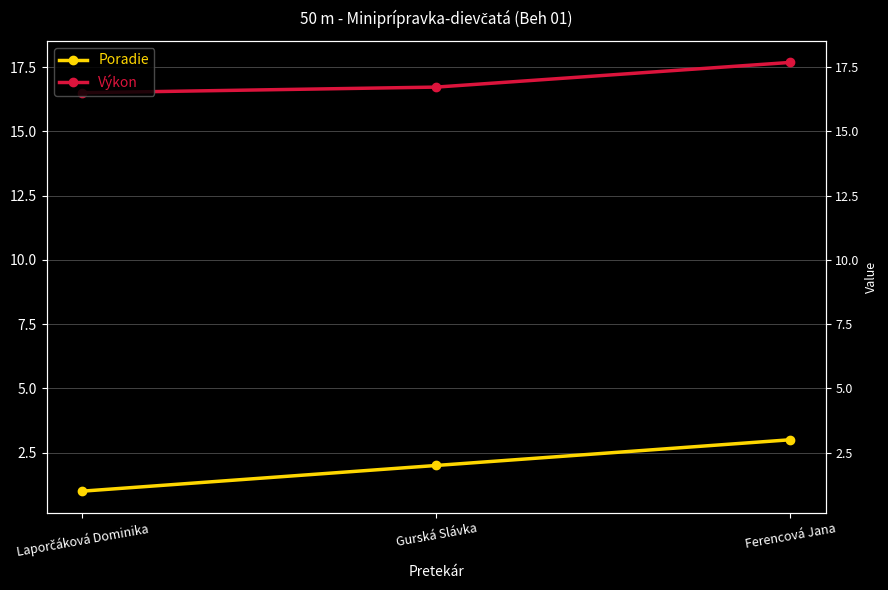

At which label is Výkon closest to 17?

Gurská Slávka